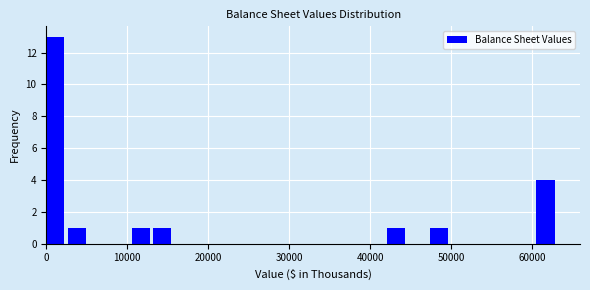

Around what value on the x-axis is the tallest bar? Give the approximate position of its centre, as read against the axis.

1000